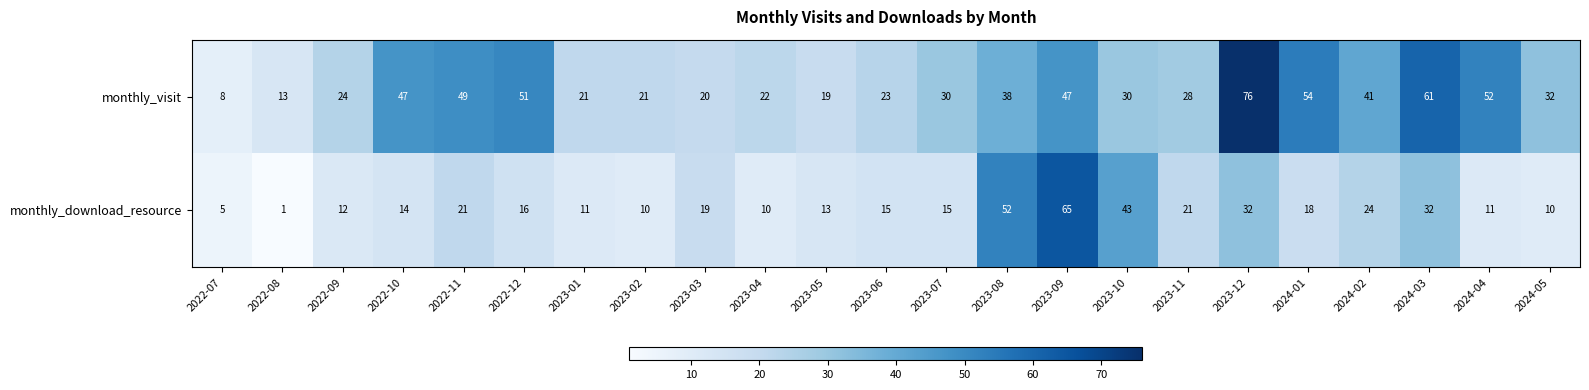

What is the difference between the maximum and minimum values in the monthly_download_resource series?

64